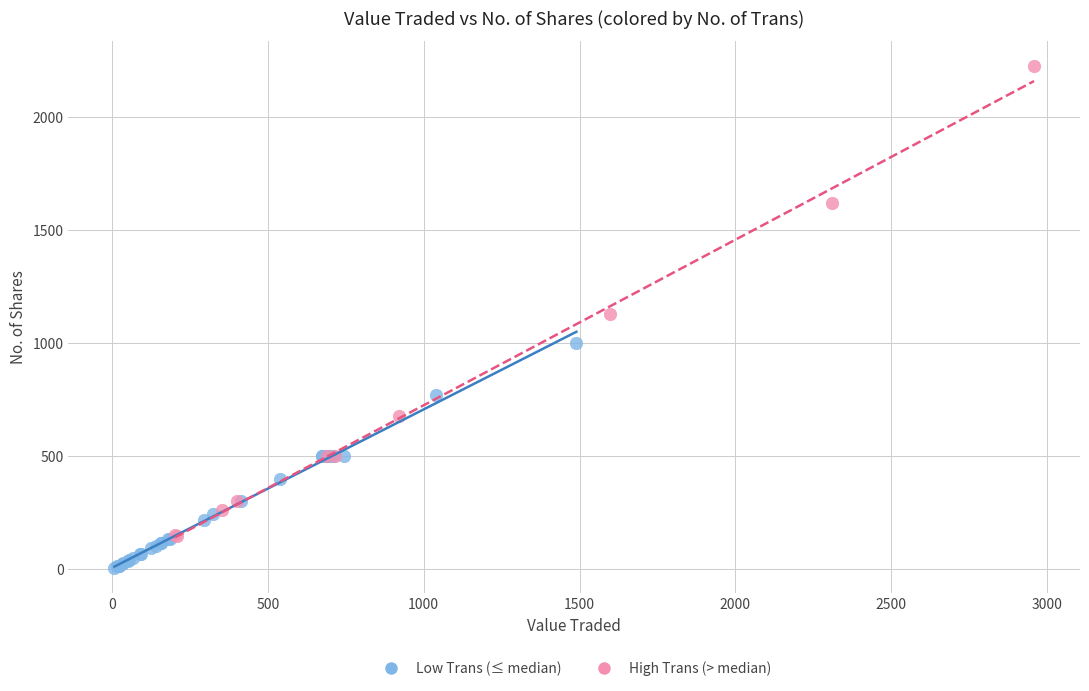

Which series has the largest Y range (max minus min)?

High Trans (> median)